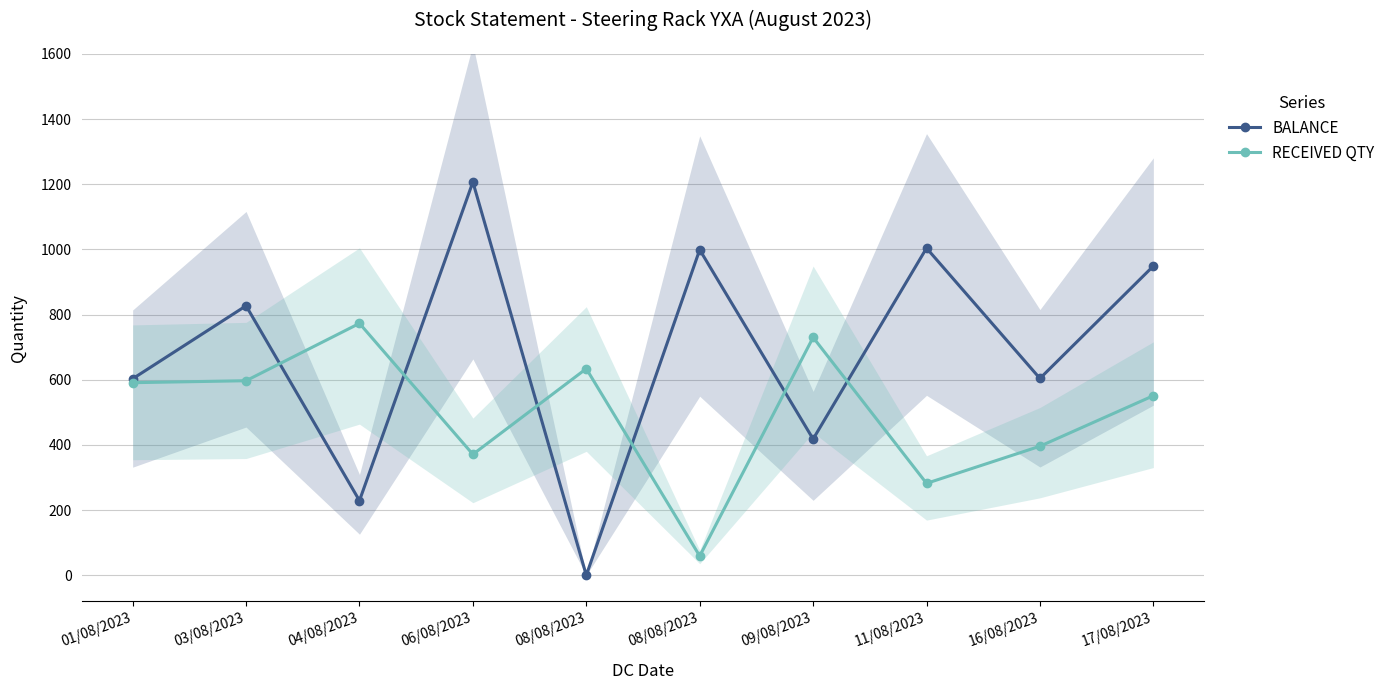

Which series has the largest total across all categories?

BALANCE